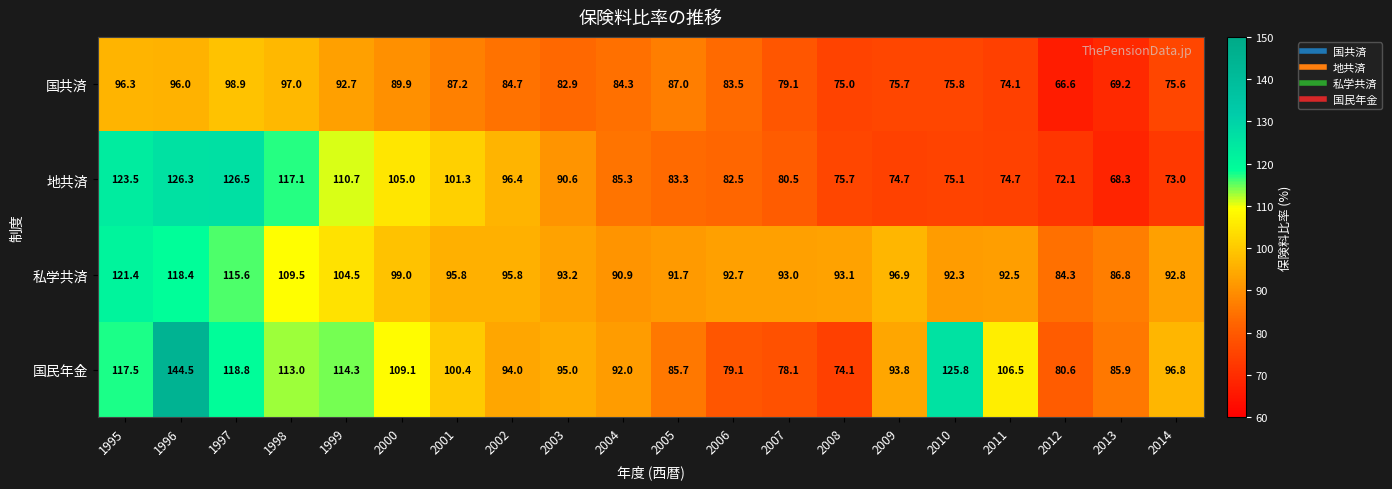

Between 1996 and 2008, which series saw the biggest shift?

国民年金